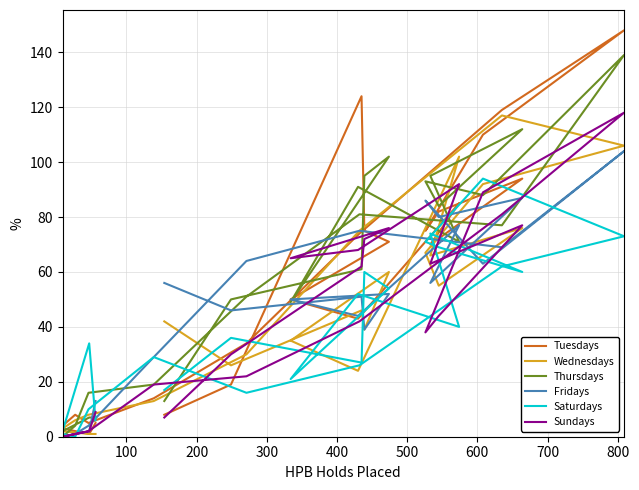

How many interior local valleys does the Wednesdays series have?

5